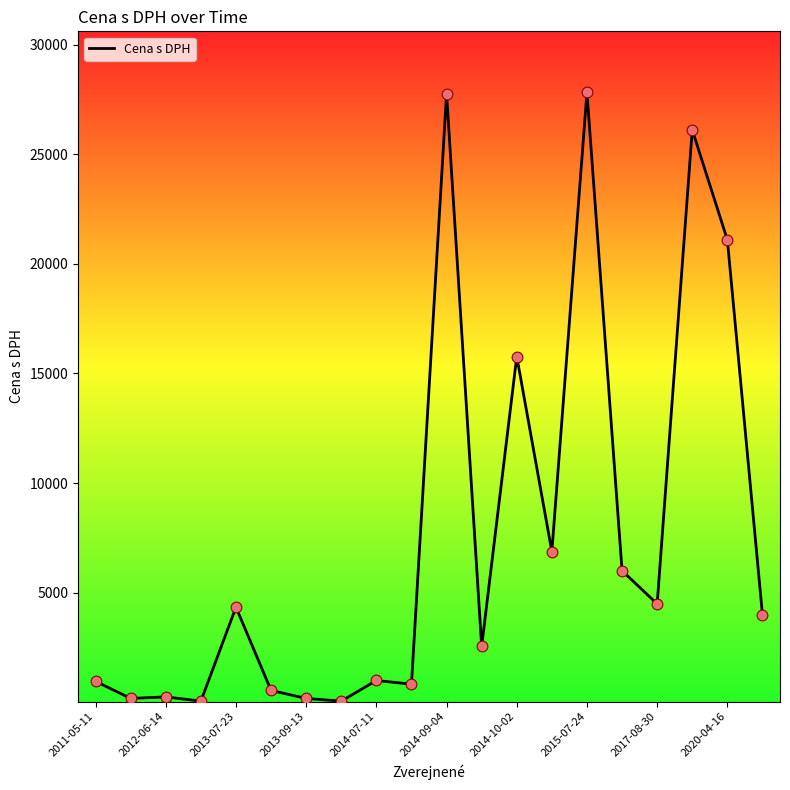

What is the difference between the maximum and minimum values?

27784.6